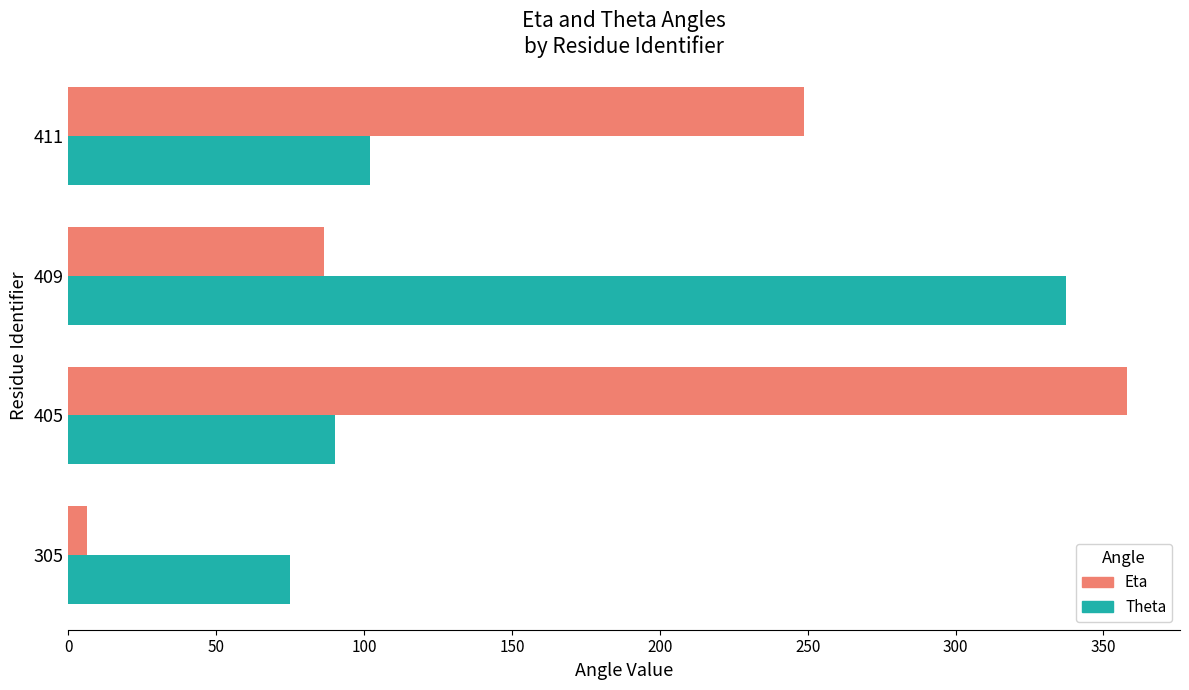

What is the difference between the second highest and minimum values in the Eta series?

242.5